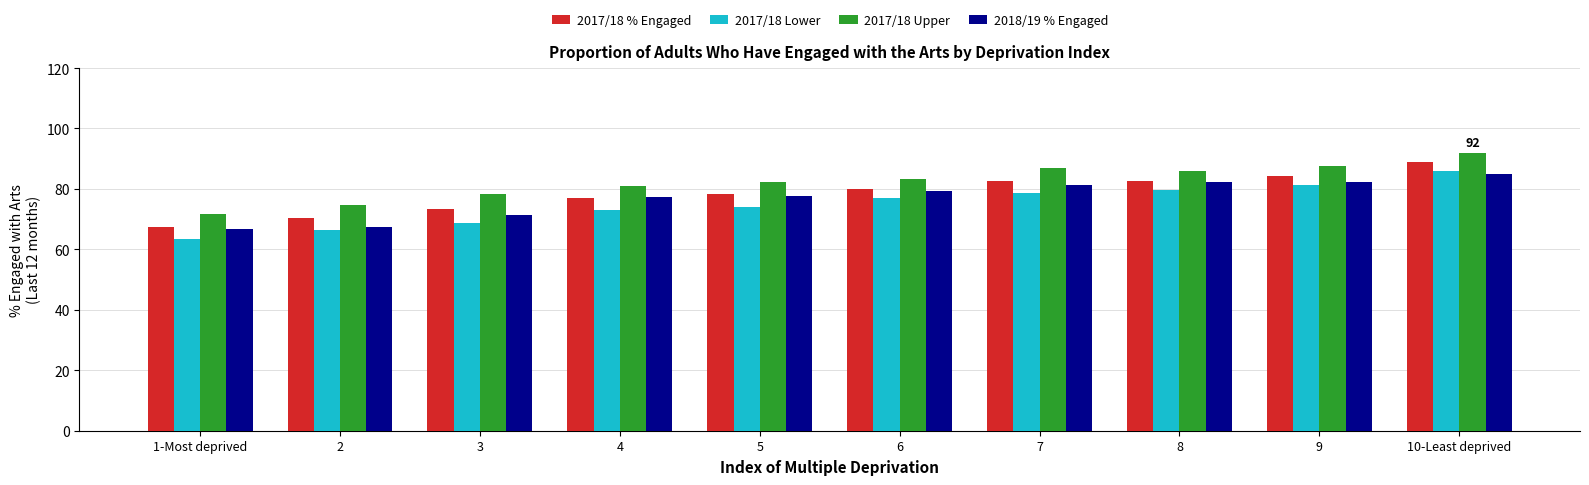

What is the difference between the maximum and minimum values in the 2017/18 % Engaged series?

21.4